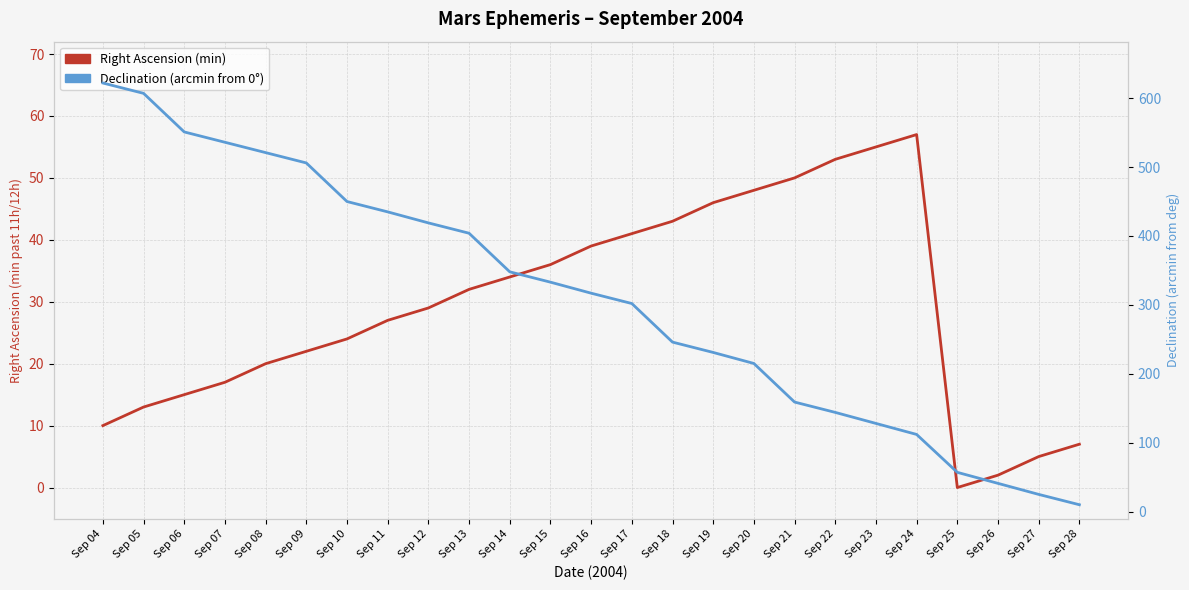

List the series in order of their overall mean, lowest first.

Right Ascension (min), Declination (arcmin)